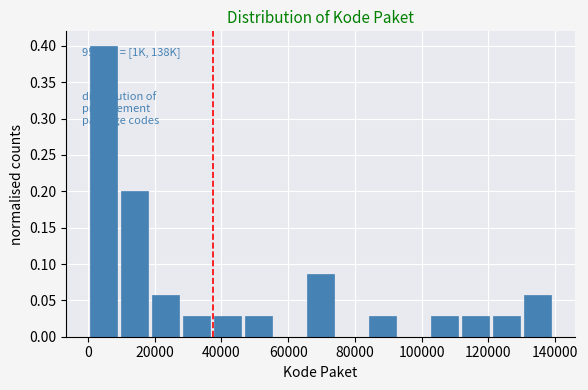

Over which range of the x-axis is the bar tallest?

0 to 10000